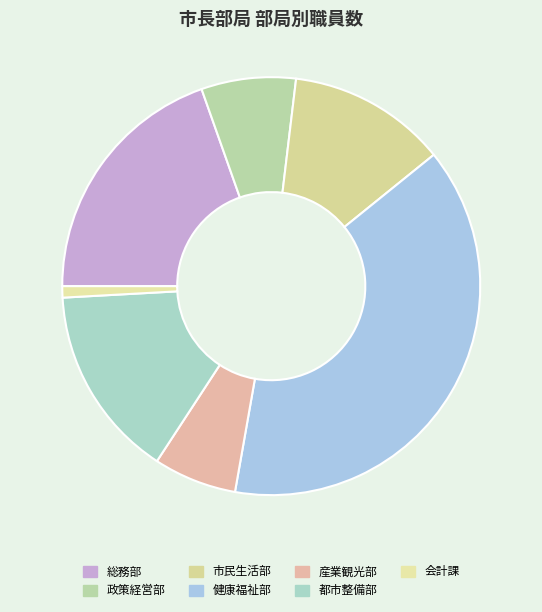

How many segments does this pie chart have?

7